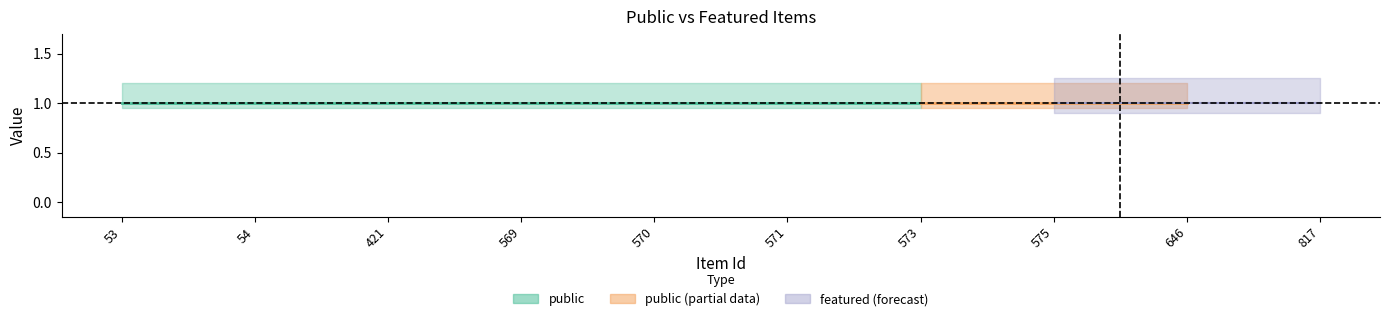

True or false: public and featured cross at least once.

False